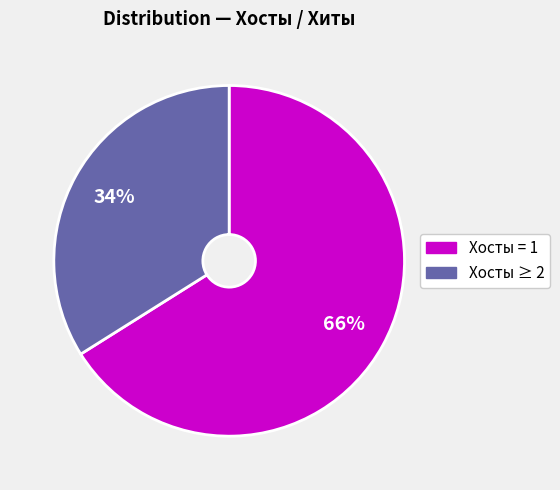

Rank the categories by value from highest to lowest.

Хосты = 1, Хосты ≥ 2